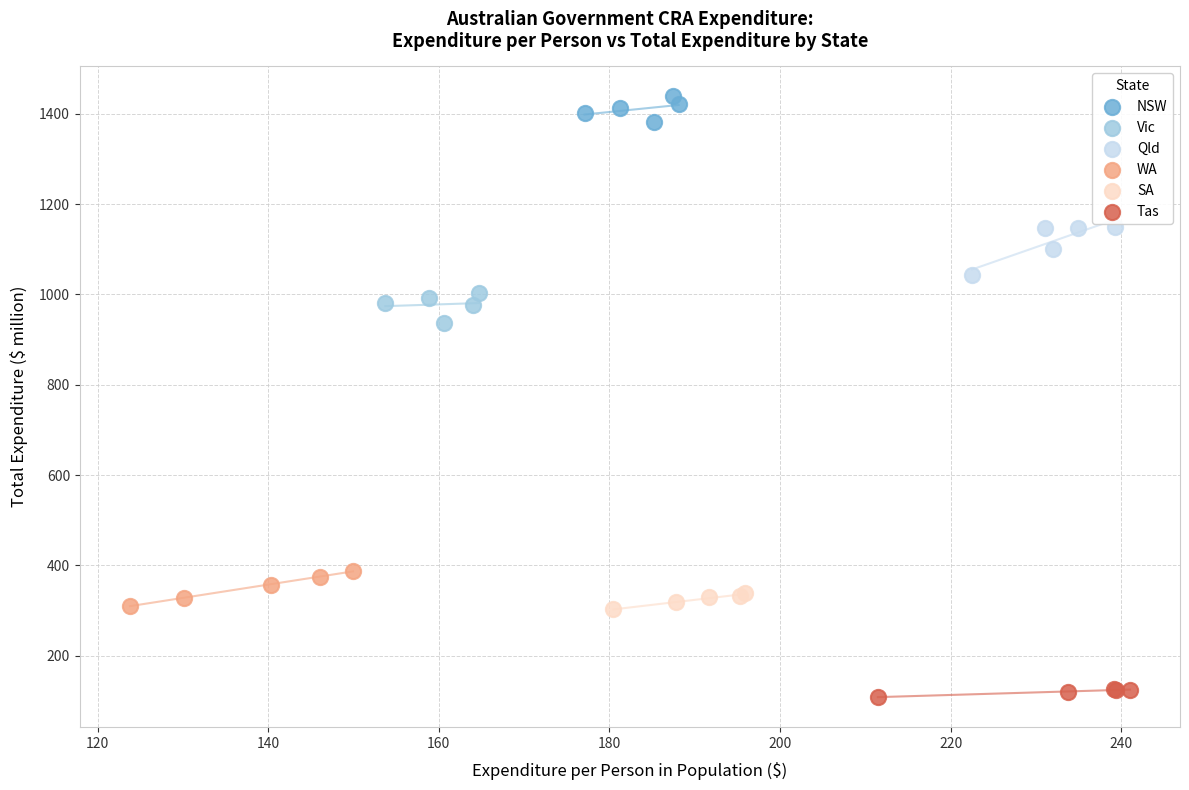

Which series contains the highest Y value?

NSW